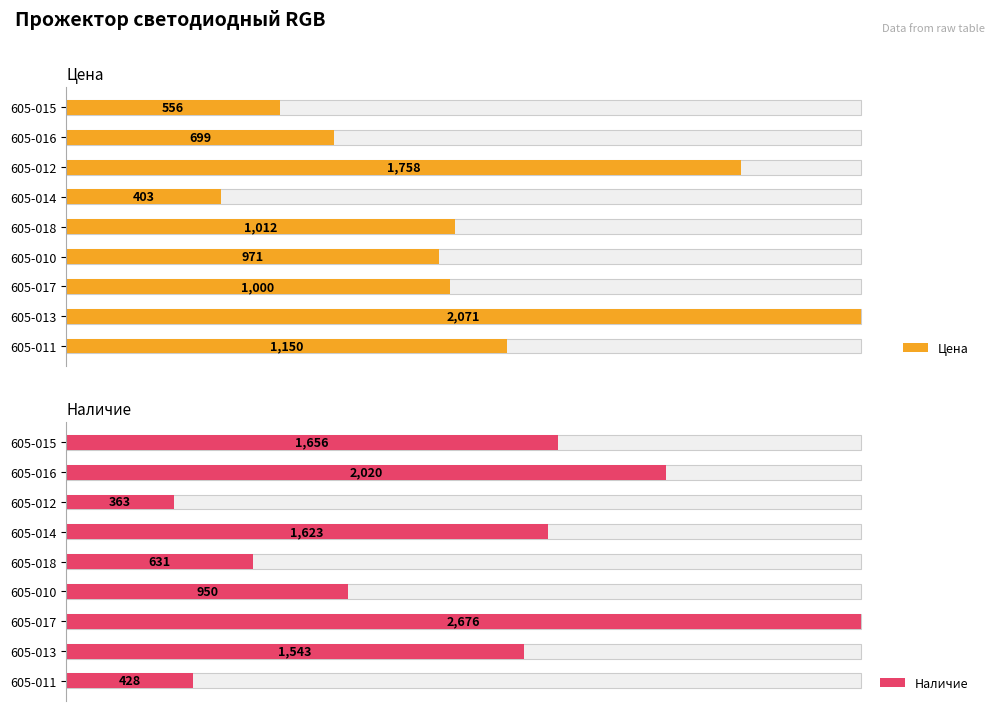

Count the number of categories in the chart.

9